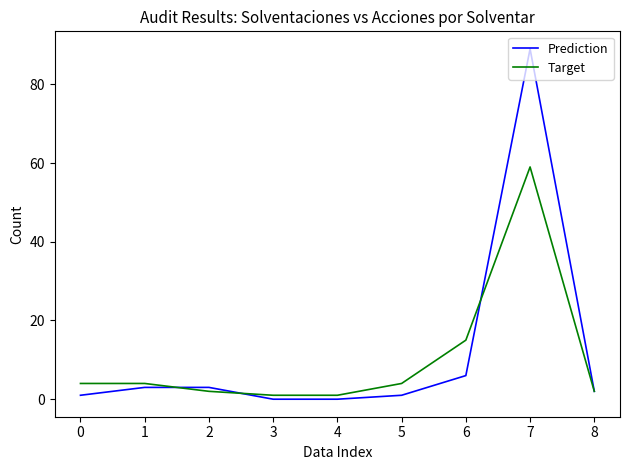

List the series in order of their peak value, highest first.

Prediction, Target